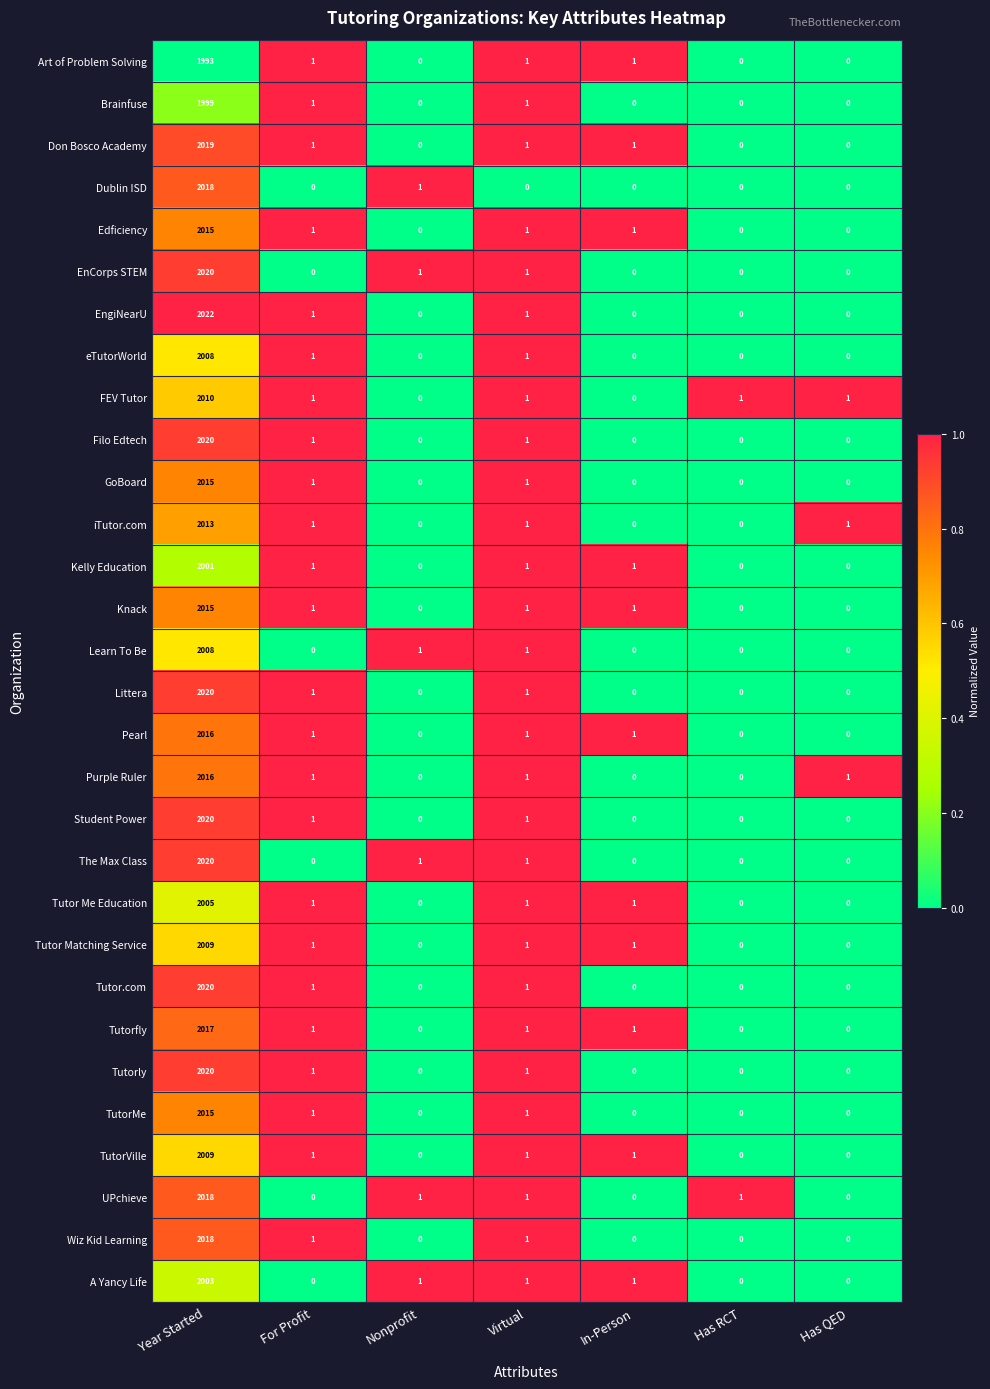

Which series has the widest spread of values?

EngiNearU